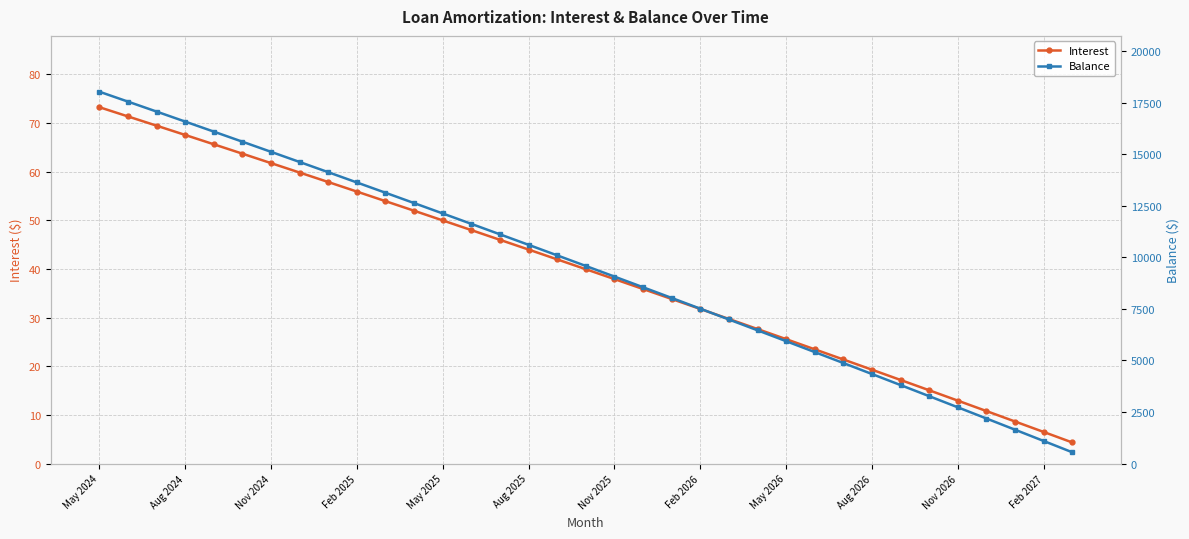

What is the lowest value of the Balance series?

548.0